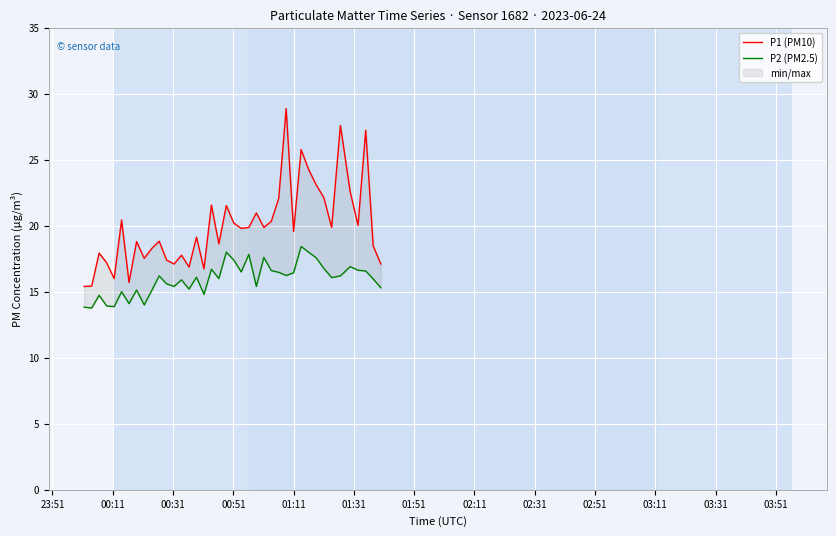

What is the minimum value shown in the chart?

13.8